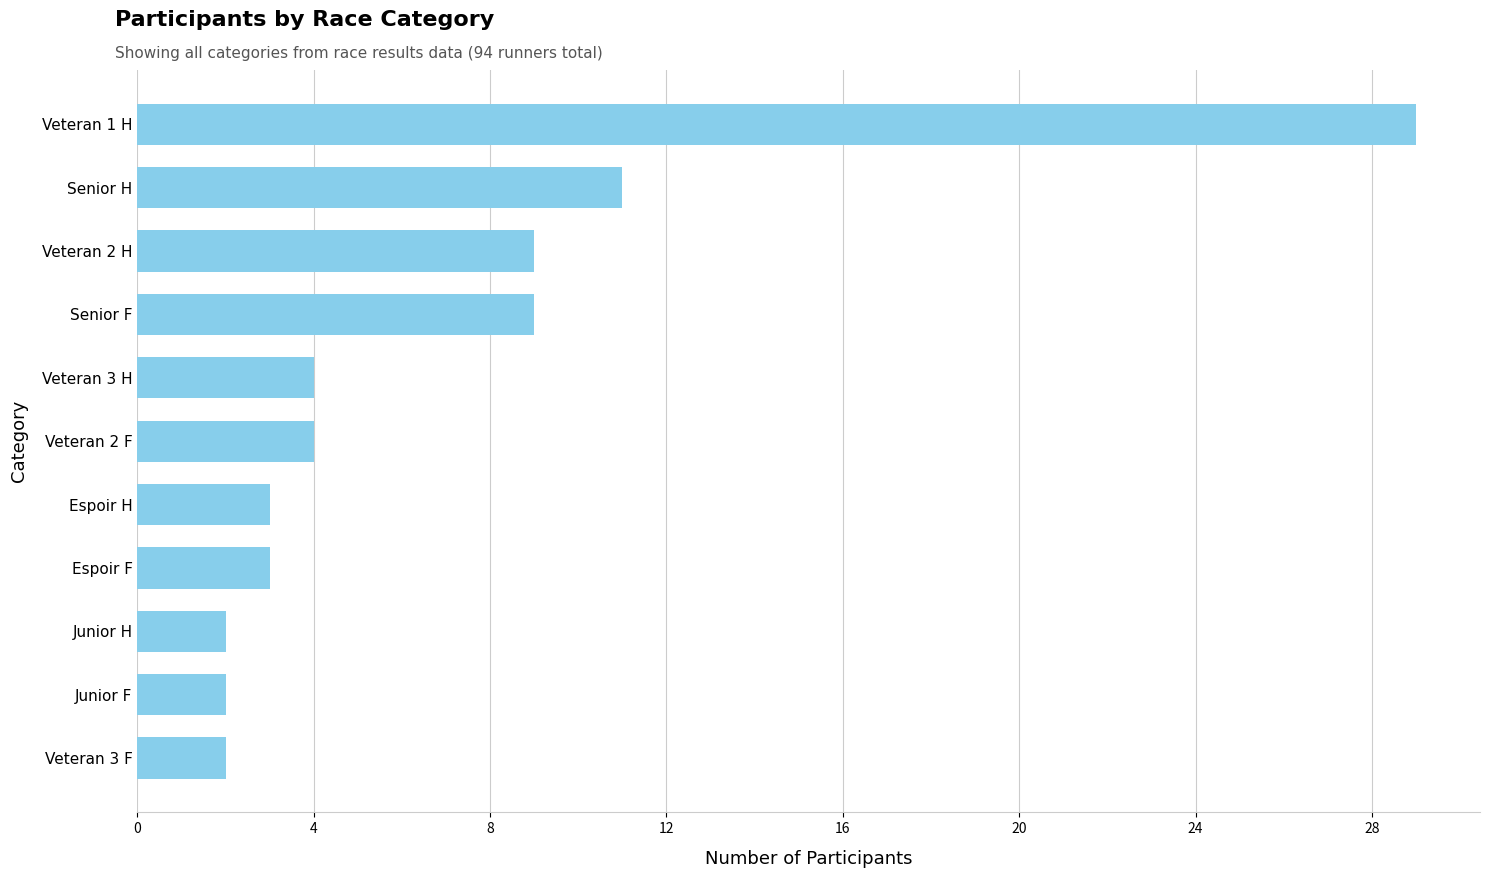

Is it true that the value at Senior F is 9?

True